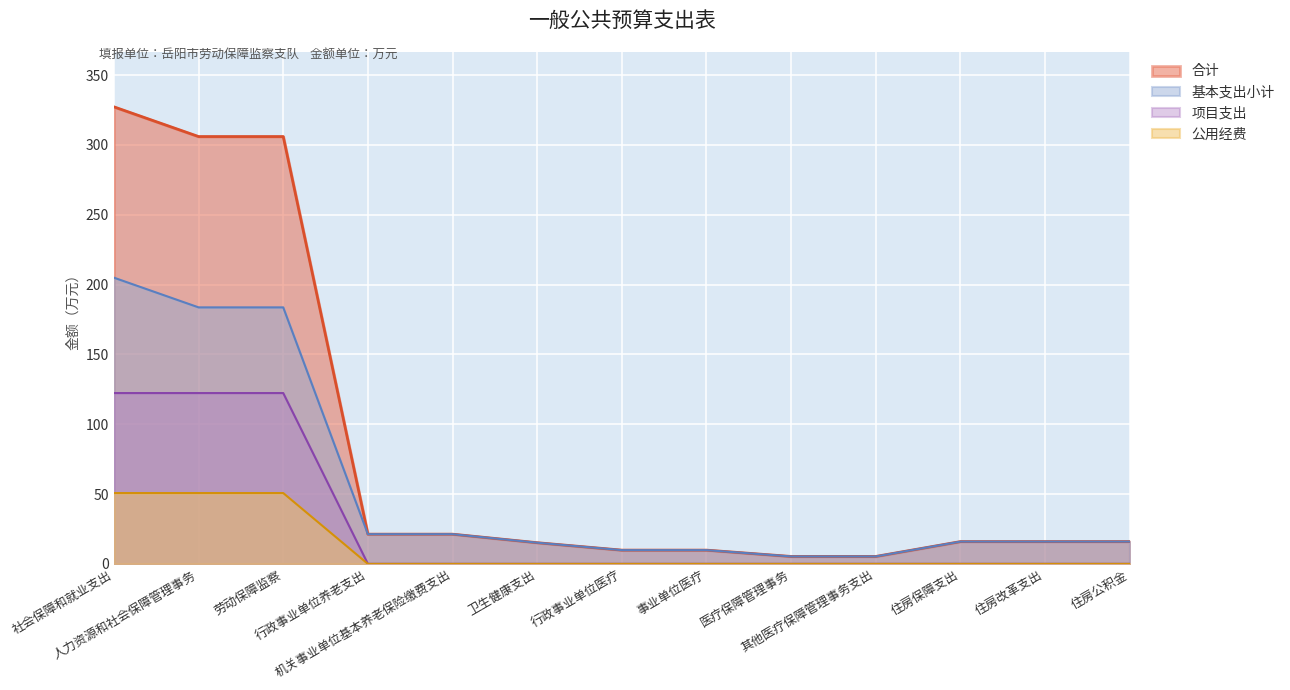

The value of 项目支出 at 住房公积金 is 0.0. True or false?

True